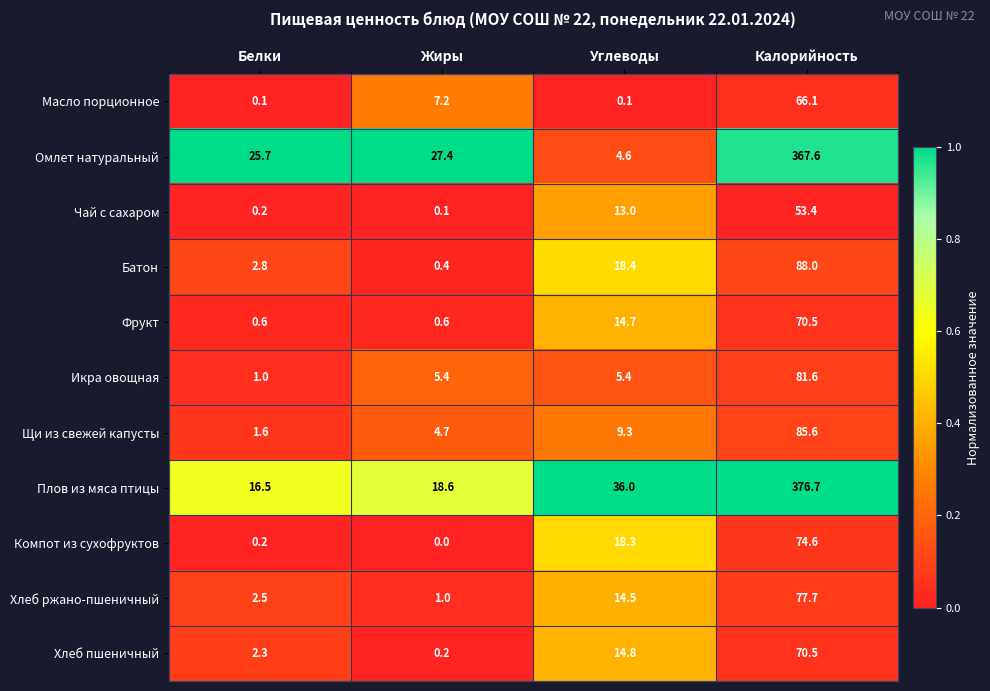

At which category is the sum across all series the highest?

Калорийность